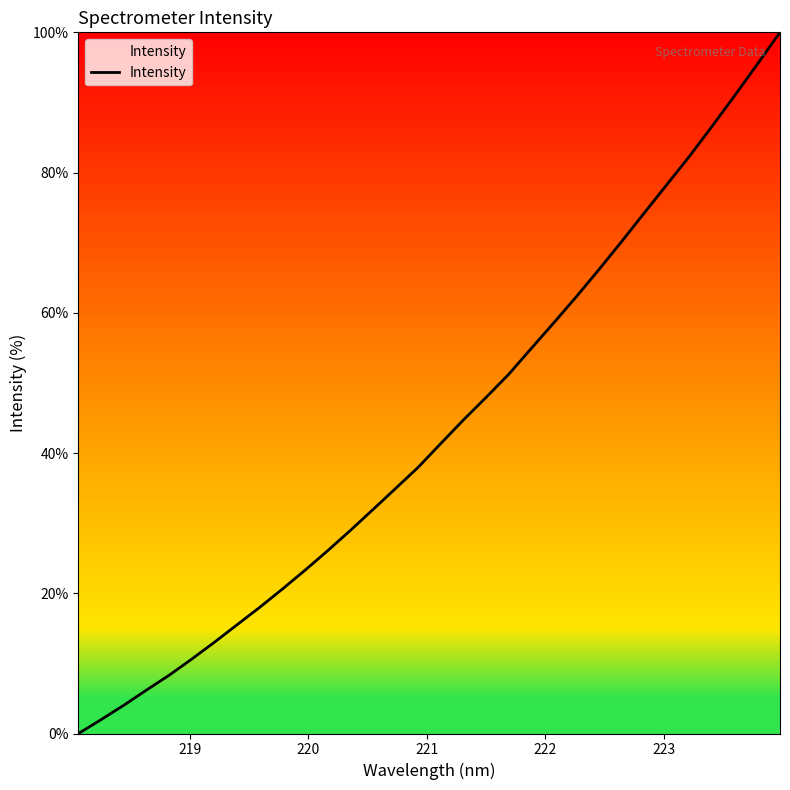

What is the maximum value shown in the chart?

100.0